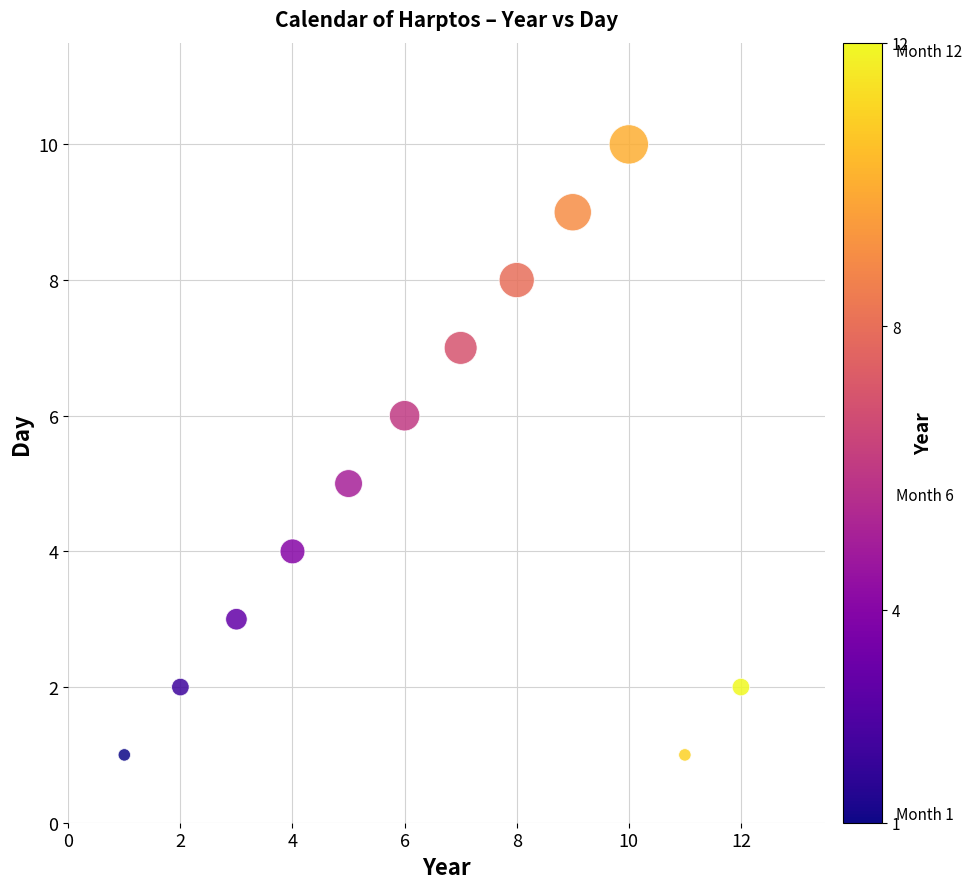

What is the range of Y values (max minus min)?

9